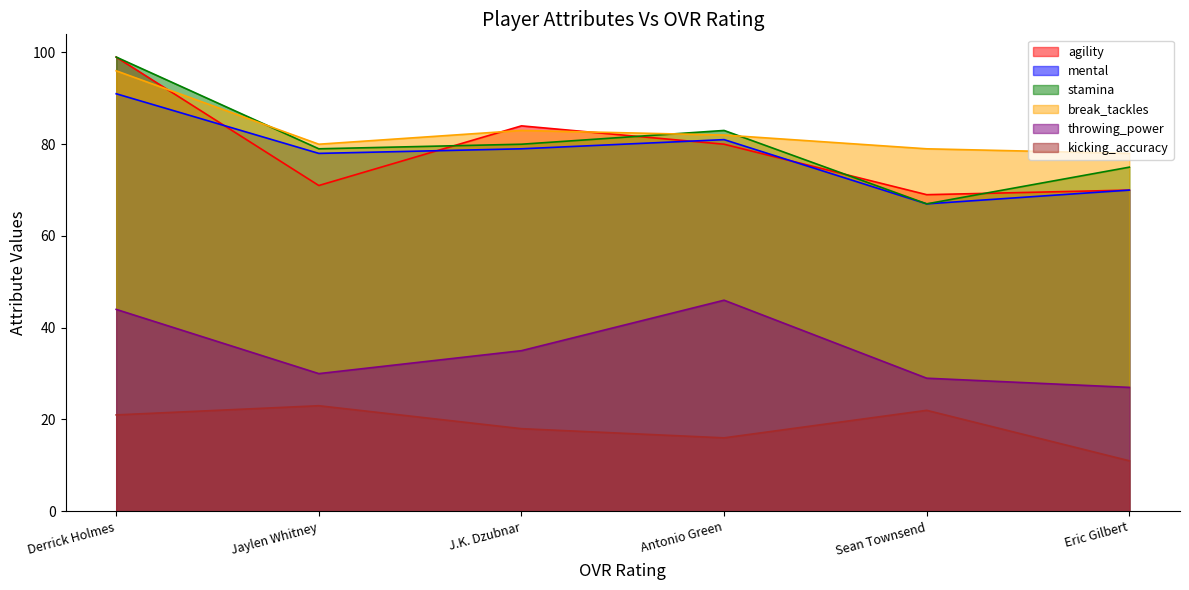

True or false: agility and kicking_accuracy intersect in this chart.

False